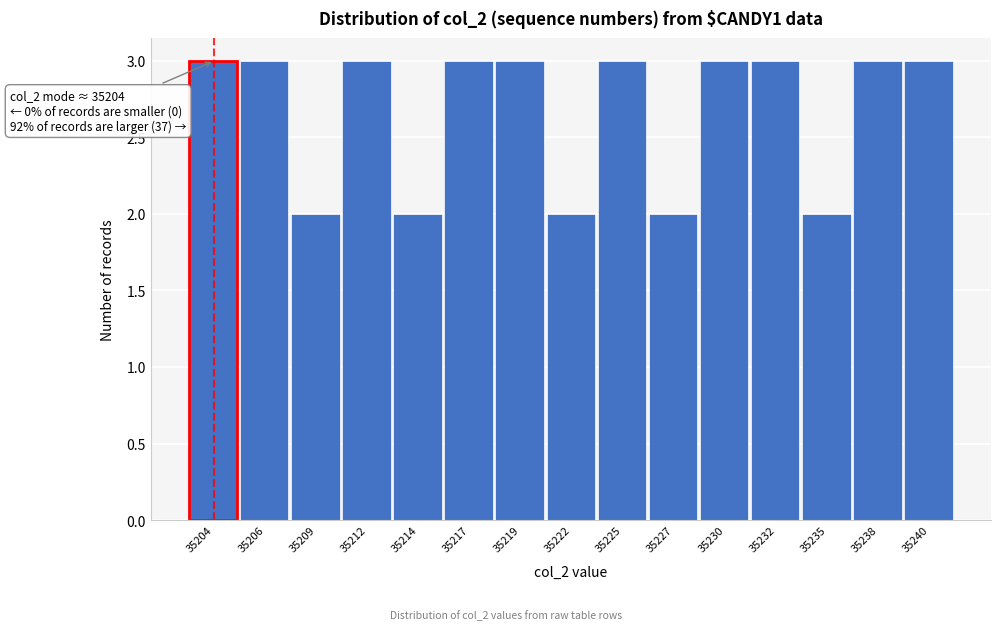

Reading left to right, transcribe all the data shown in this chart.

3	3	2	3	2	3	3	2	3	2	3	3	2	3	3